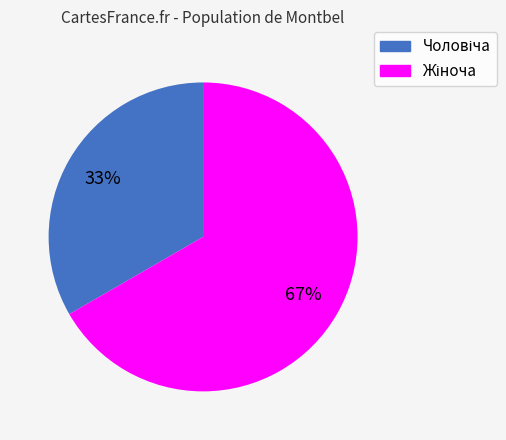

Is there a majority slice in this chart?

Yes